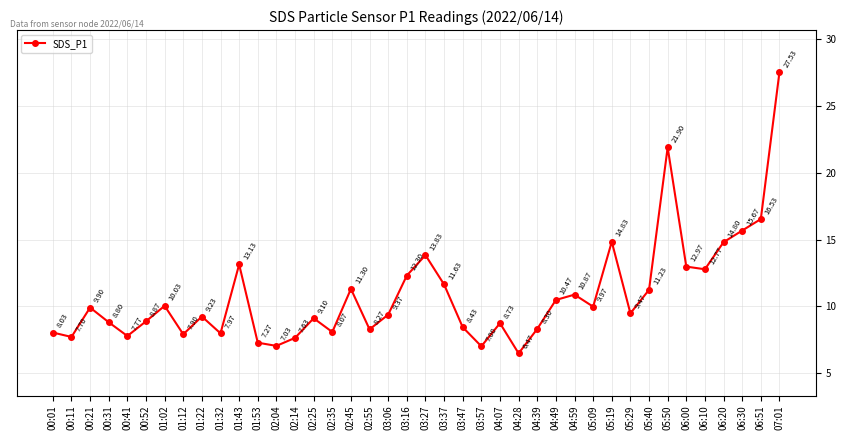

List the labels in order of value, largest first.

07:01, 05:50, 06:51, 06:30, 05:19, 06:20, 03:27, 01:43, 06:00, 06:10, 03:16, 03:37, 02:45, 05:40, 04:59, 04:49, 01:02, 05:09, 00:21, 05:29, 03:06, 01:22, 02:25, 00:52, 00:31, 04:07, 03:47, 04:39, 02:55, 02:35, 00:01, 01:32, 01:12, 00:41, 00:11, 02:14, 01:53, 02:04, 03:57, 04:28